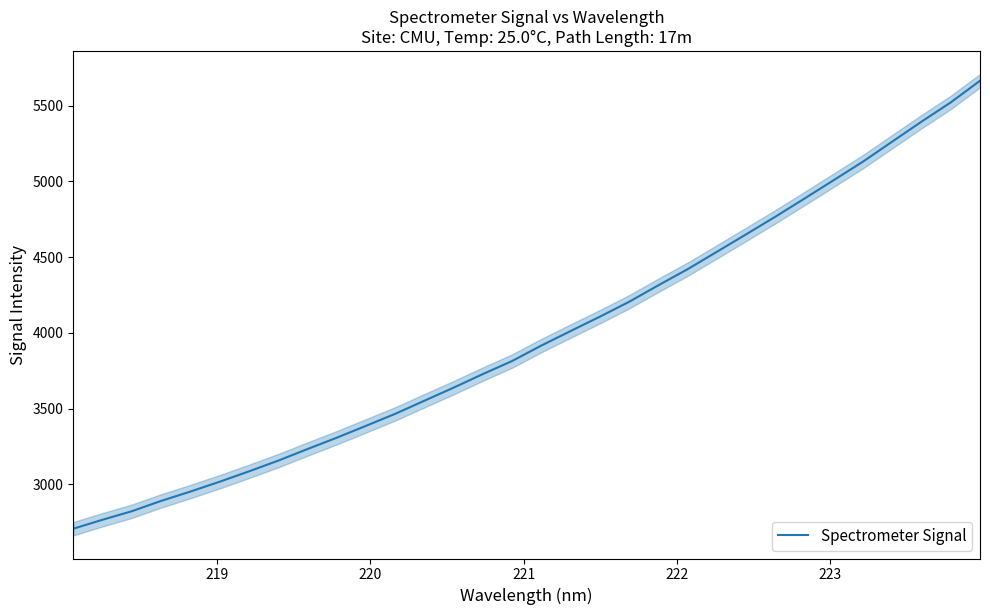

How many categories are shown in the chart?

32